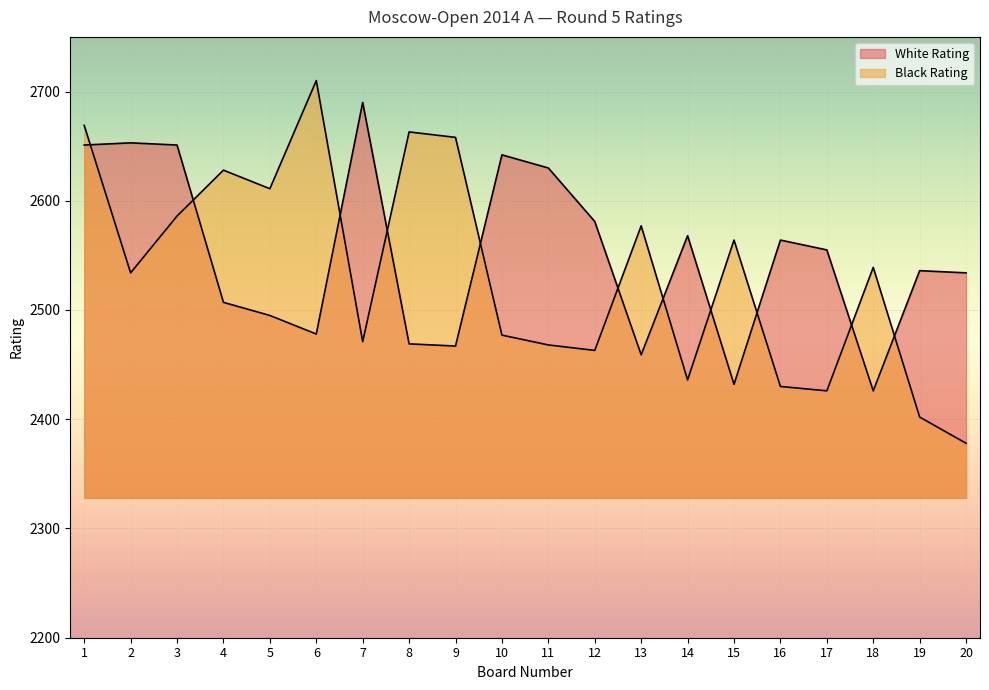

Between which two adjacent categories do White Rating and Black Rating first intersect?

1 and 2